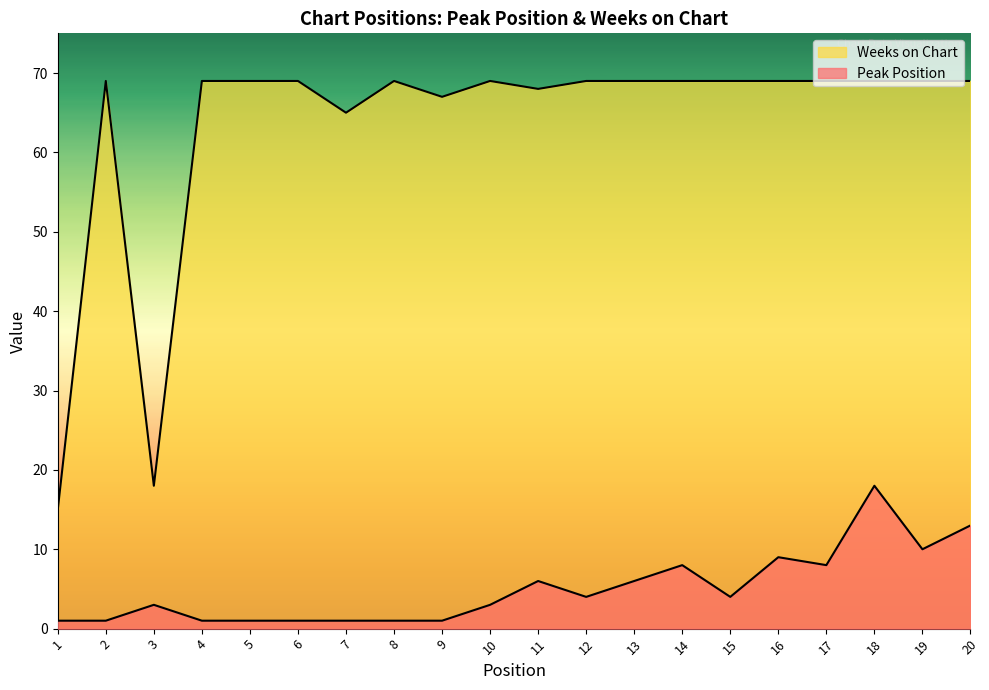

Reading left to right, list all the values displayed in this chart.

Peak Position: 1	1	3	1	1	1	1	1	1	3	6	4	6	8	4	9	8	18	10	13
Weeks on Chart: 15	69	18	69	69	69	65	69	67	69	68	69	69	69	69	69	69	69	69	69